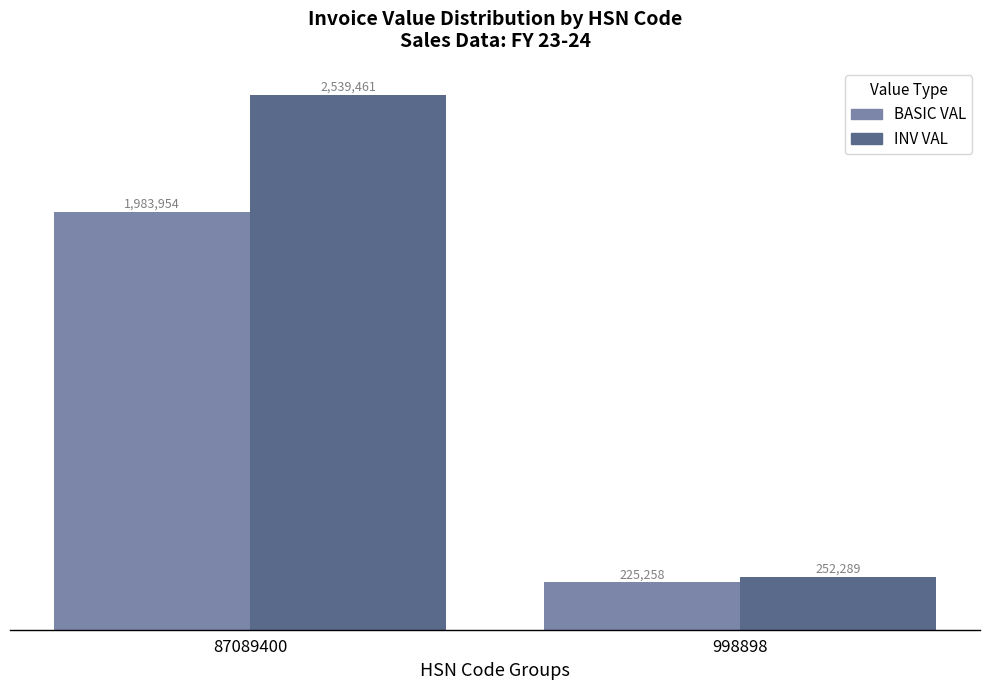

Which series has the largest range (max minus min)?

INV VAL